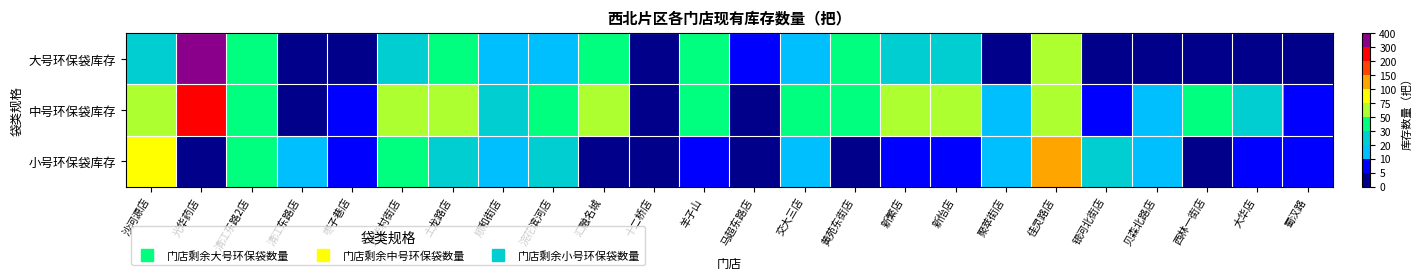

What is the difference between the highest and lowest values at 浣花滨河店?

20